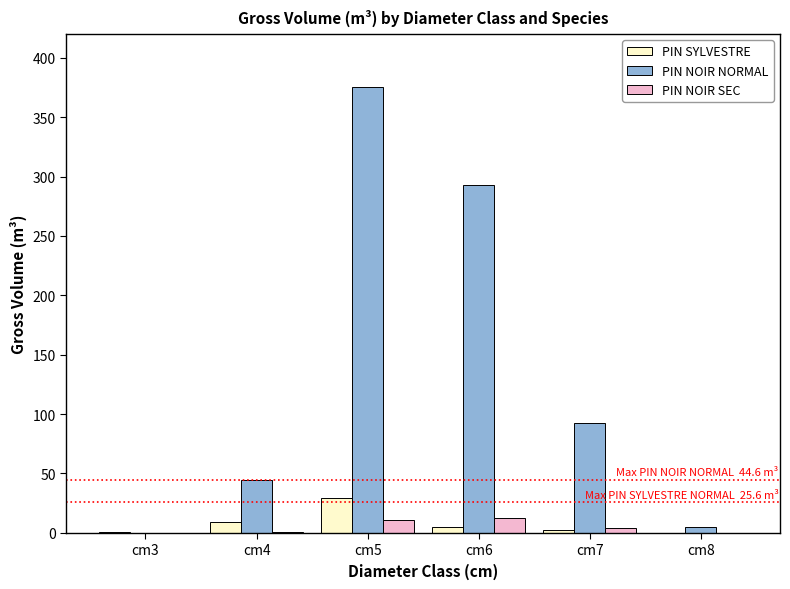

The value of PIN SYLVESTRE at cm5 is 29.5. True or false?

True